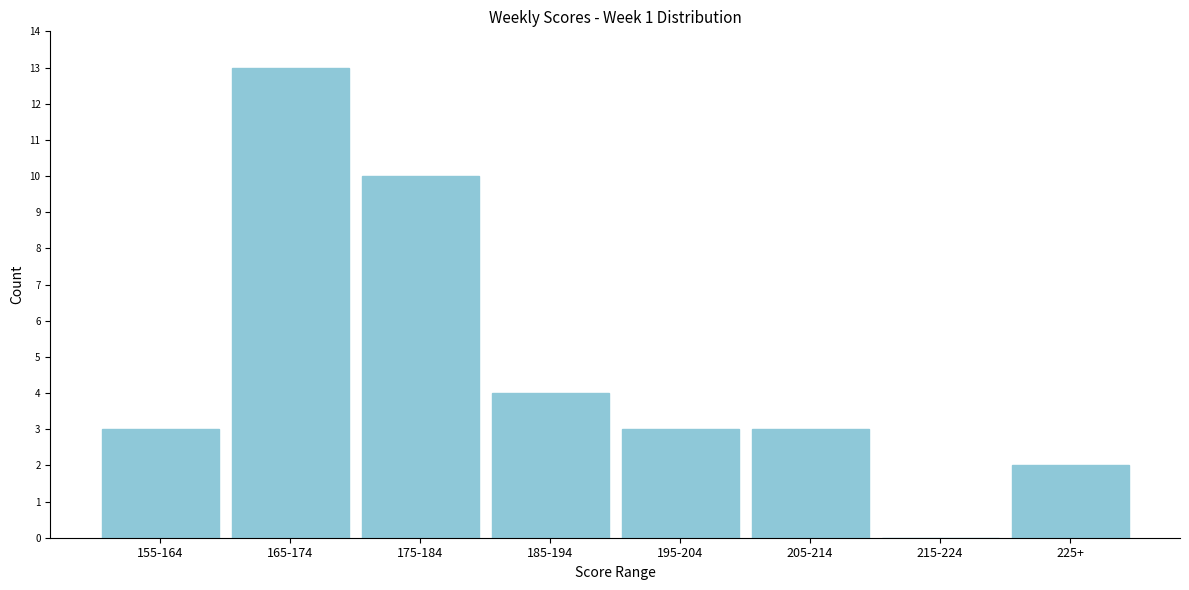

Reading left to right, list all the values displayed in this chart.

155-164=3	165-174=13	175-184=10	185-194=4	195-204=3	205-214=3	215-224=0	225+=2